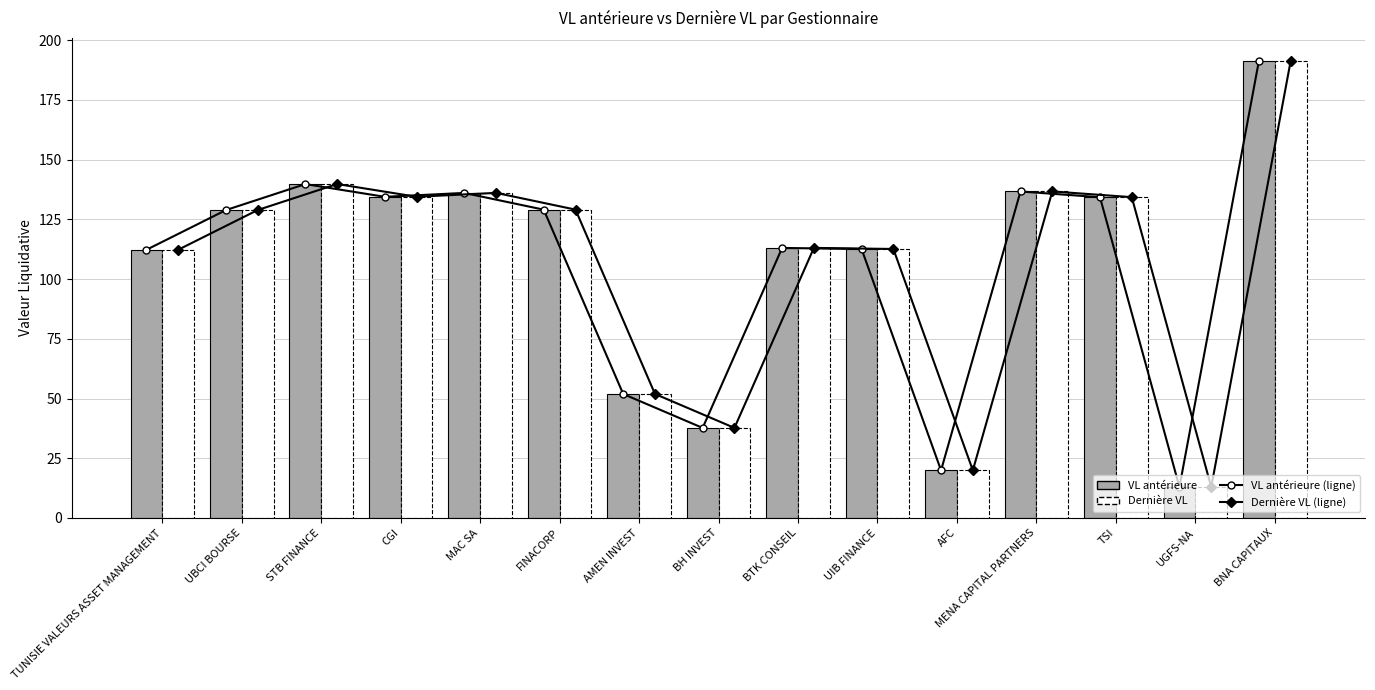

What is the maximum value for VL antérieure?

191.3